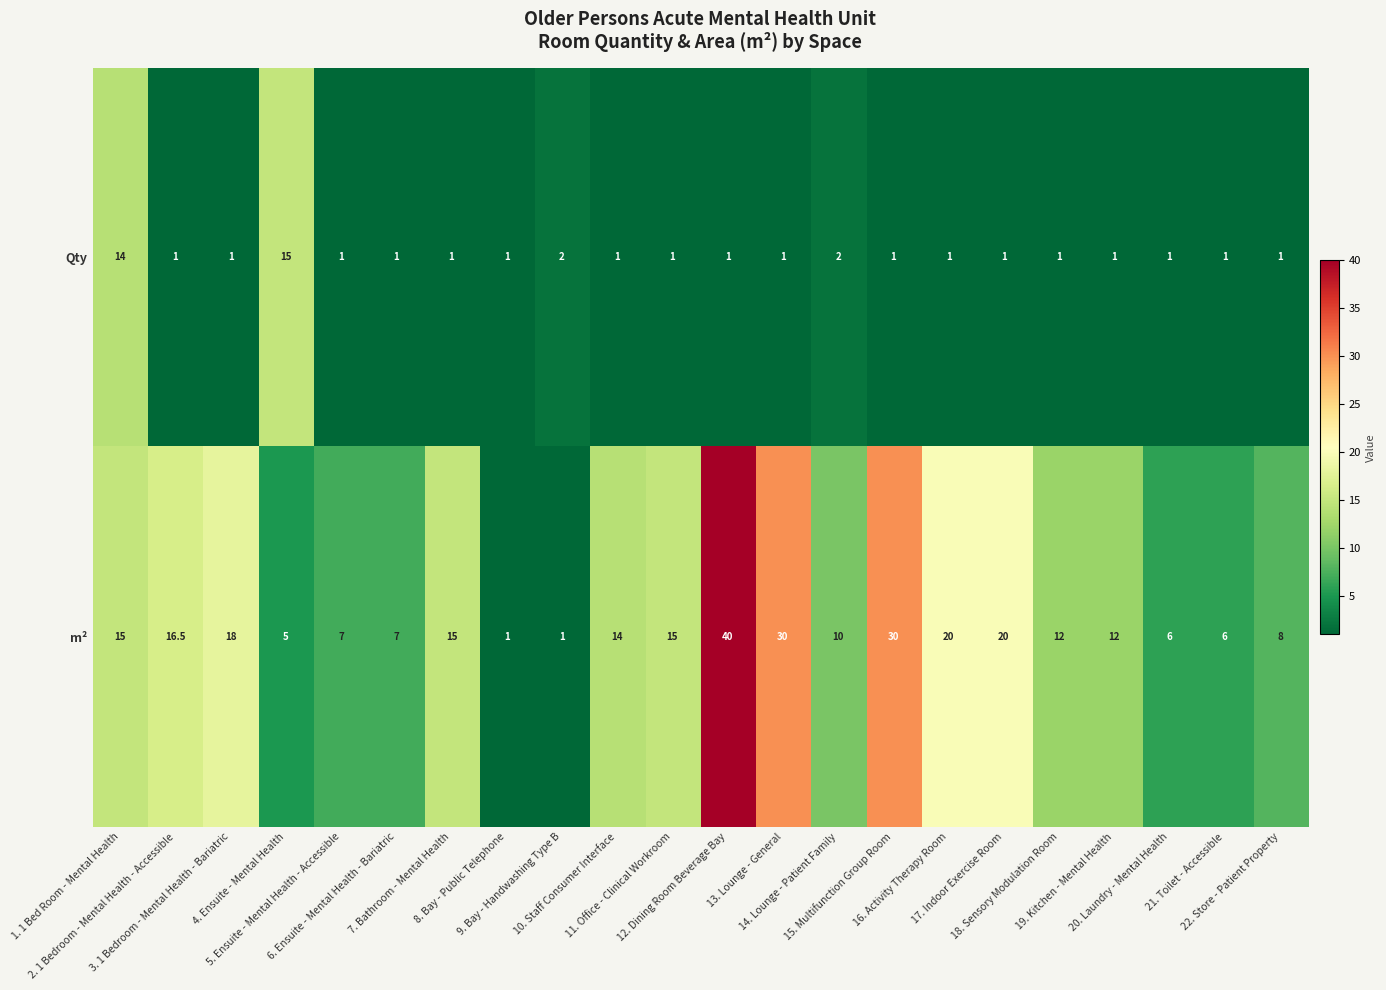

Which series has the largest total across all categories?

m²